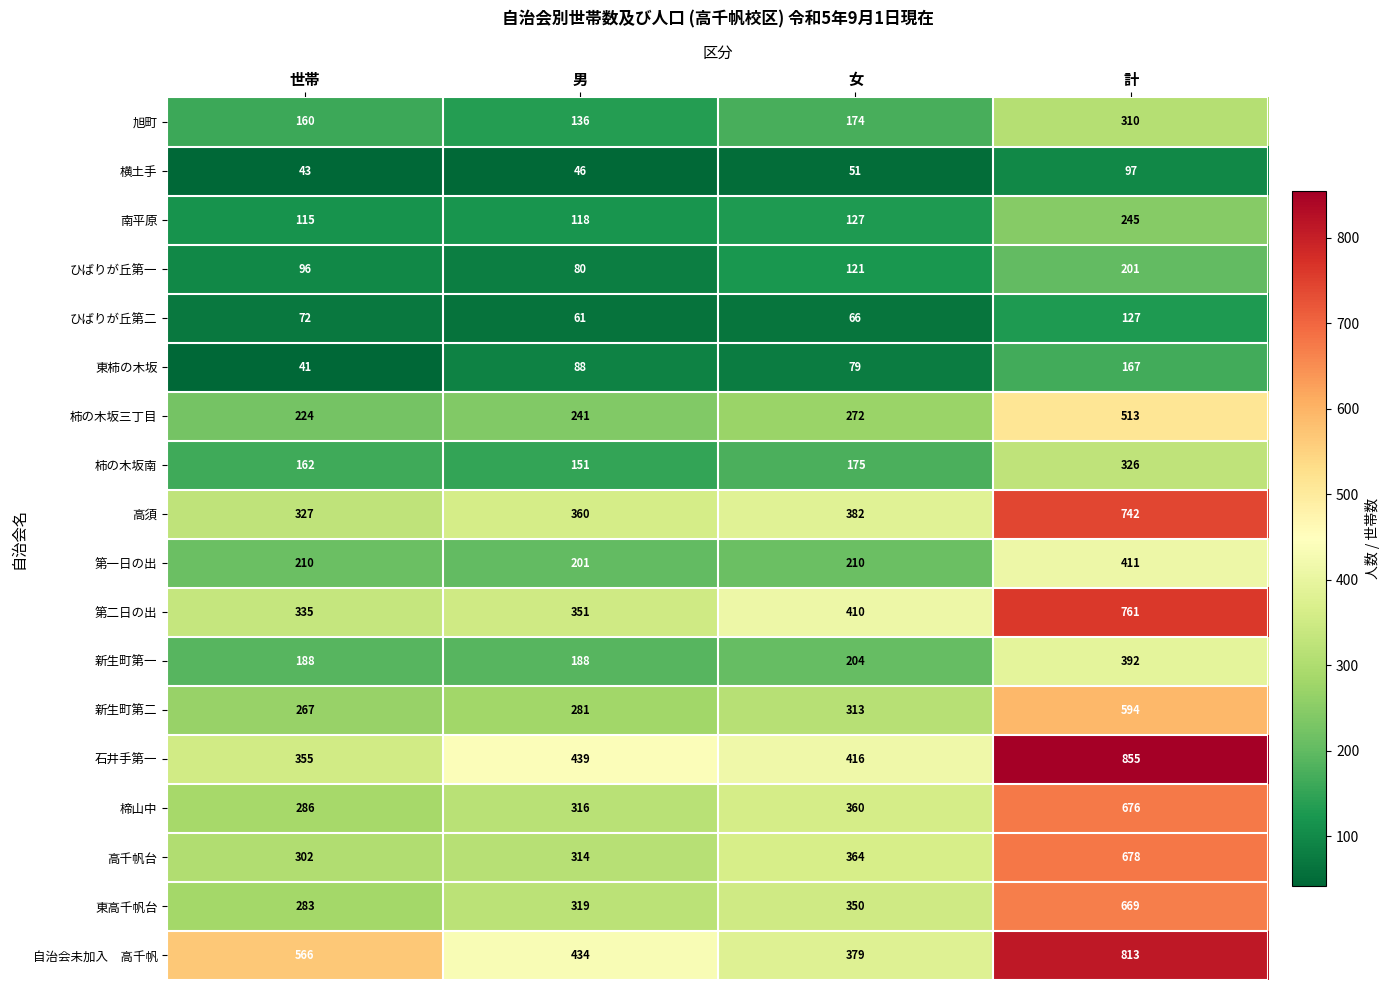

At which label is 第二日の出 closest to 548?

女